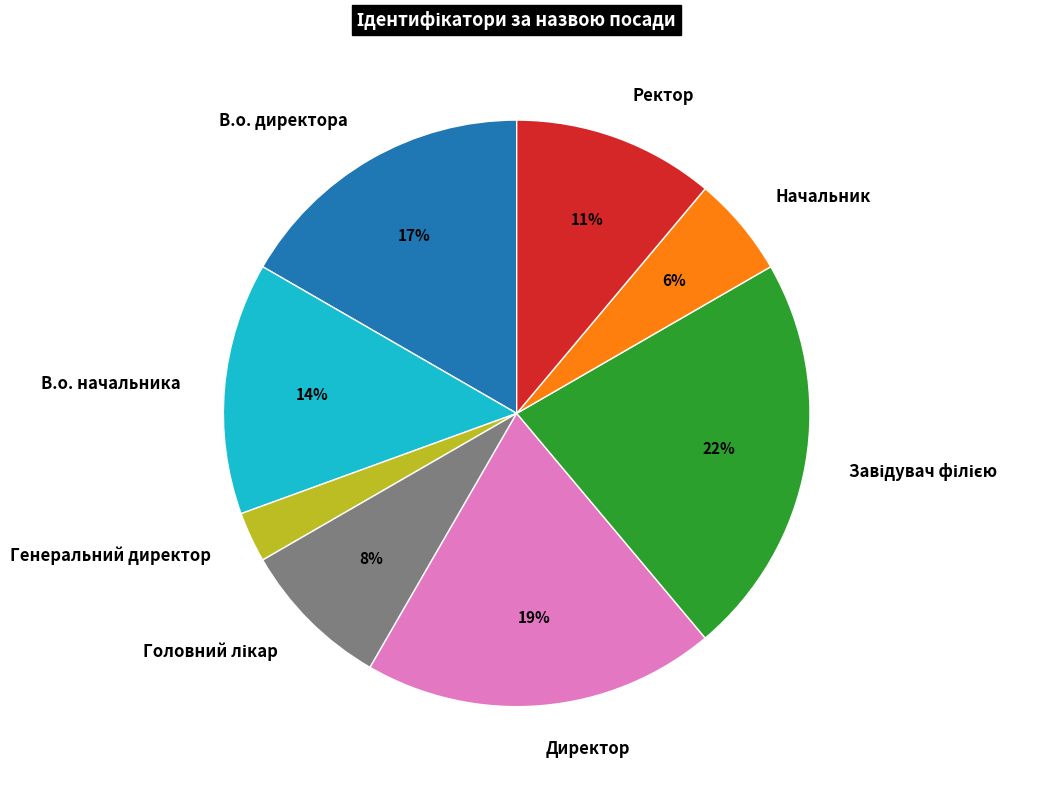

Is the sum of Ректор and Генеральний директор greater than half?

No